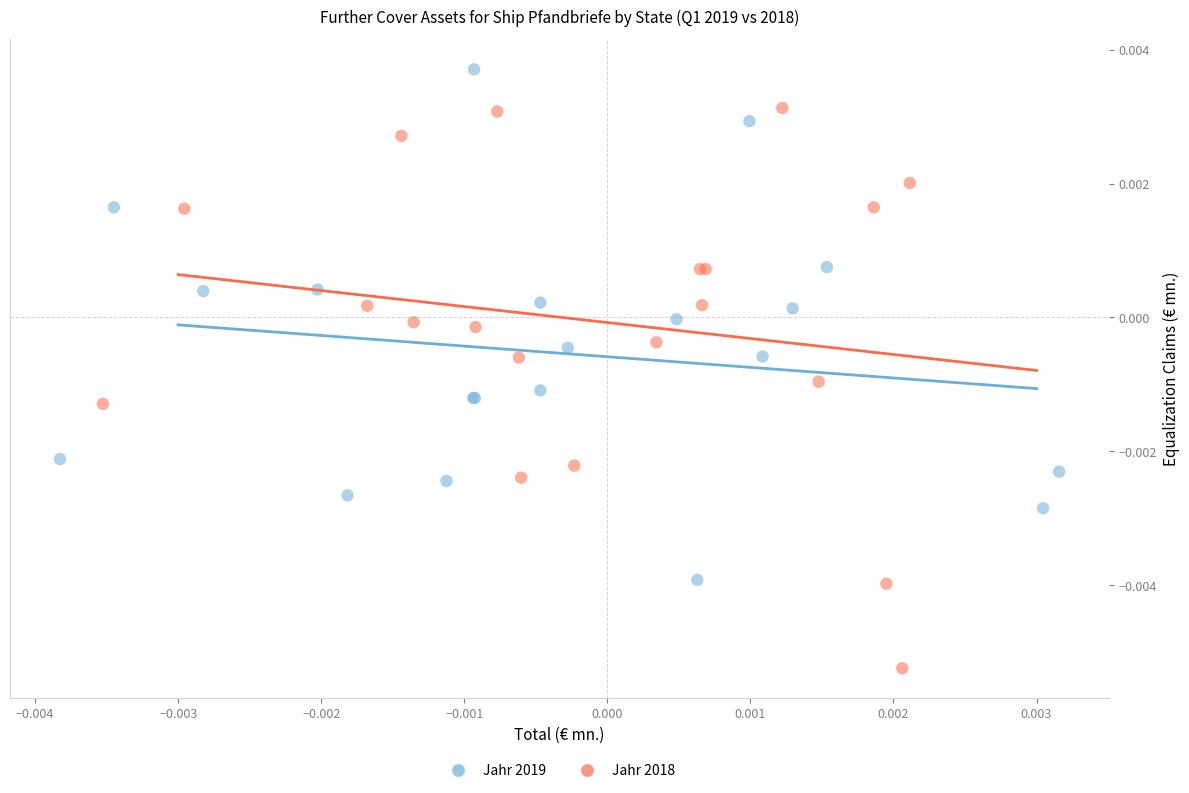

Which series contains the lowest Y value?

Jahr 2018